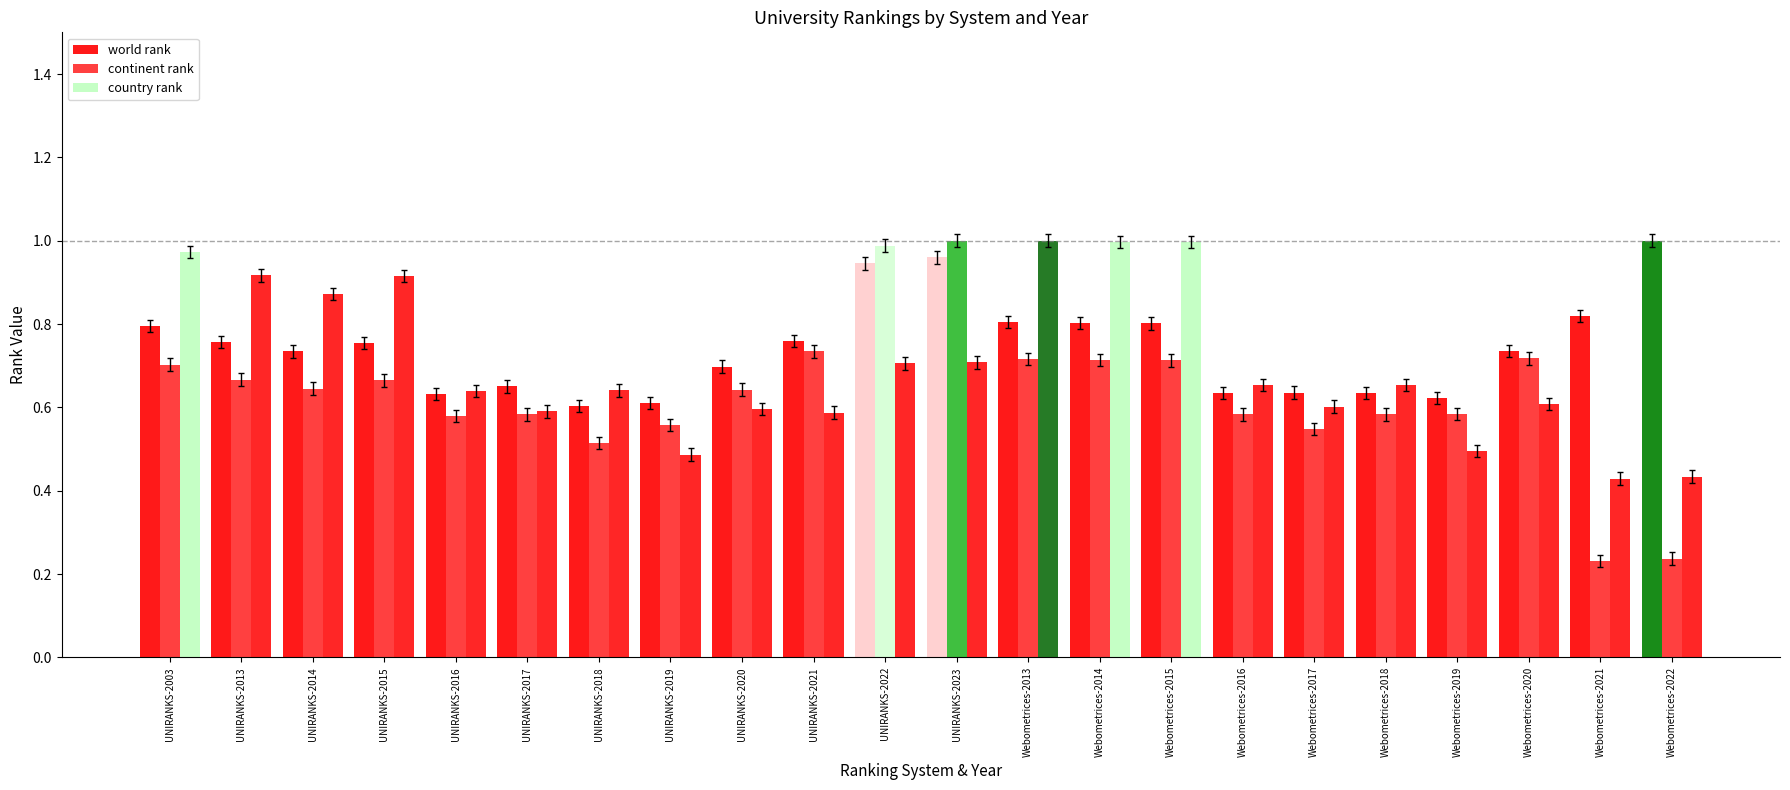

Where is continent rank nearest to the value 0?

Webometrices-2021